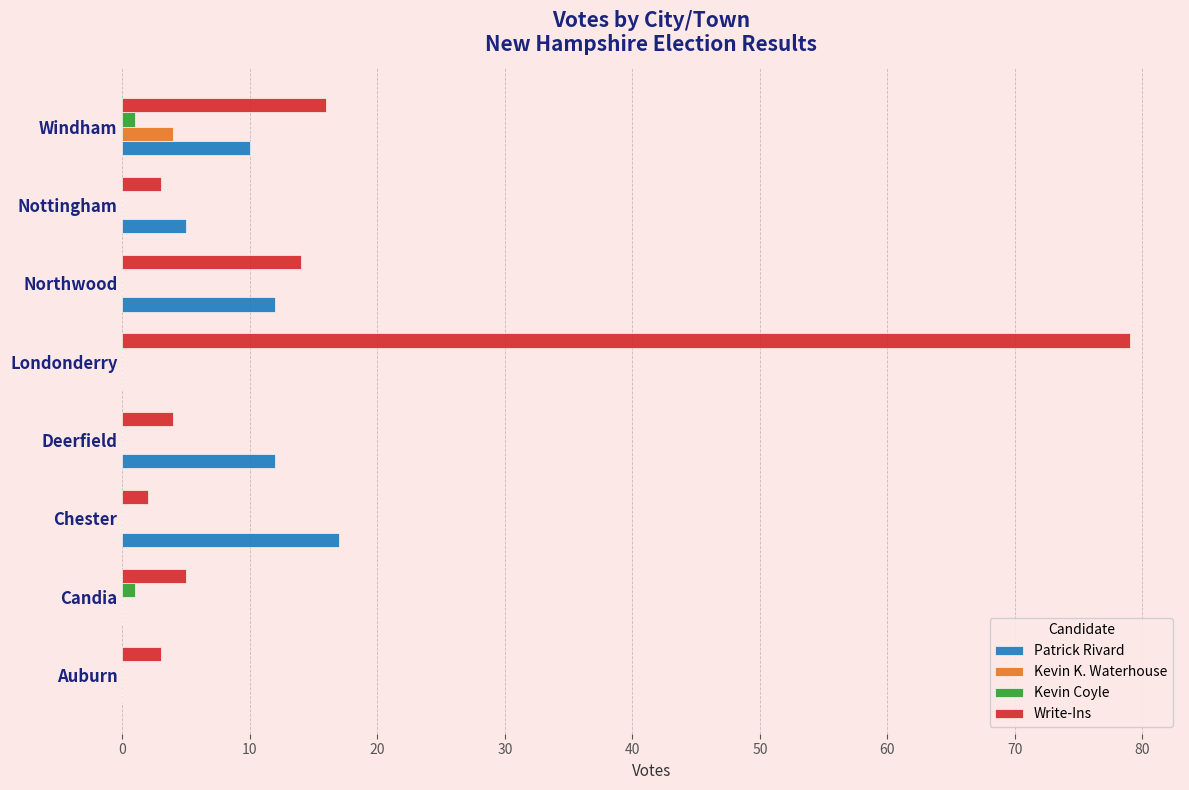

What is the sum of all Write-Ins values?

126